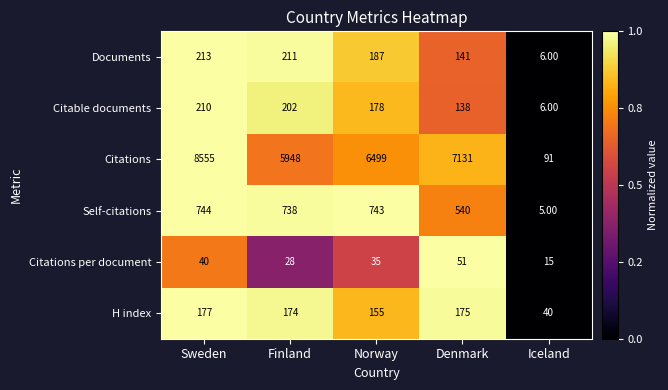

What is the maximum value shown in the chart?

8555